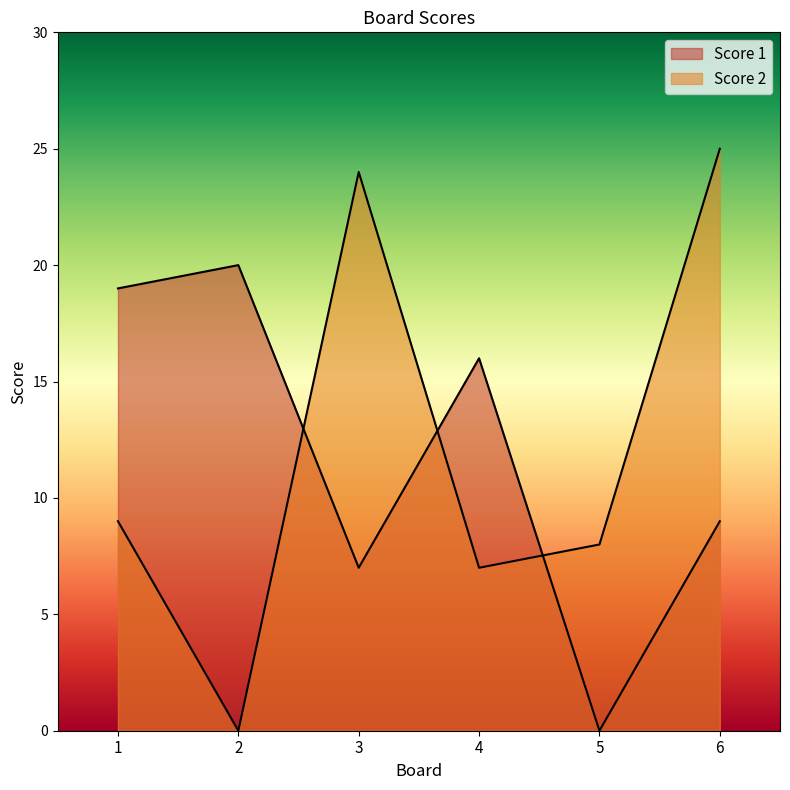

List the series in order of their overall mean, lowest first.

Score 1, Score 2